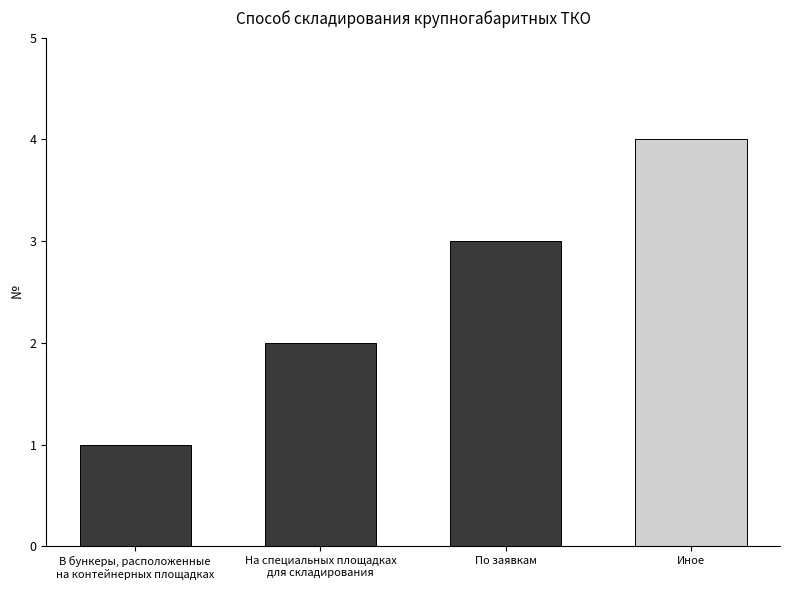

List the labels in order of value, largest first.

Иное, По заявкам, На специальных площадках
для складирования, В бункеры, расположенные
на контейнерных площадках